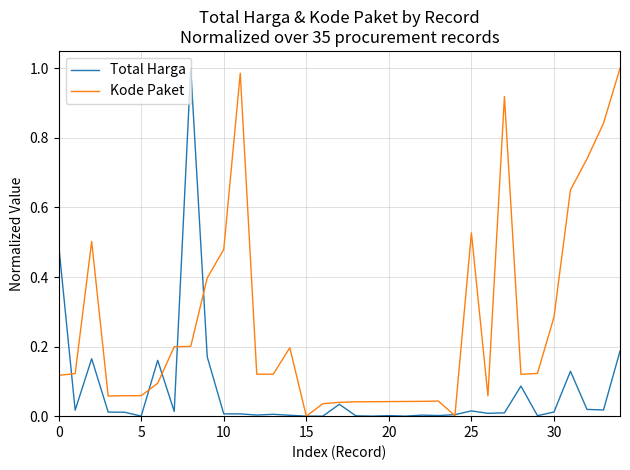

Is this an area chart (filled region under the line)?

No